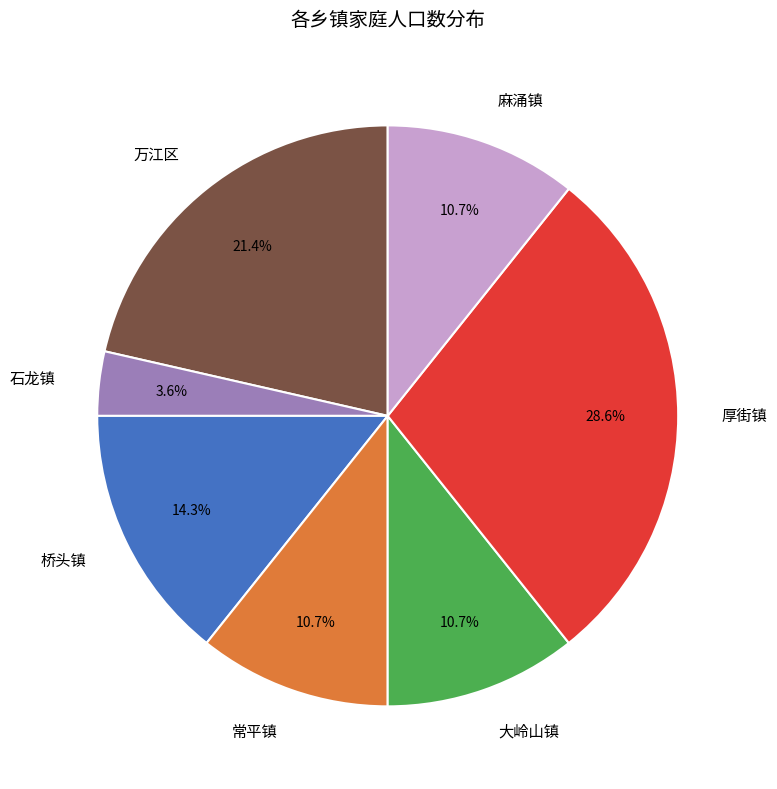

Approximately how many times larger is the value at 大岭山镇 compared to 万江区?

0.5